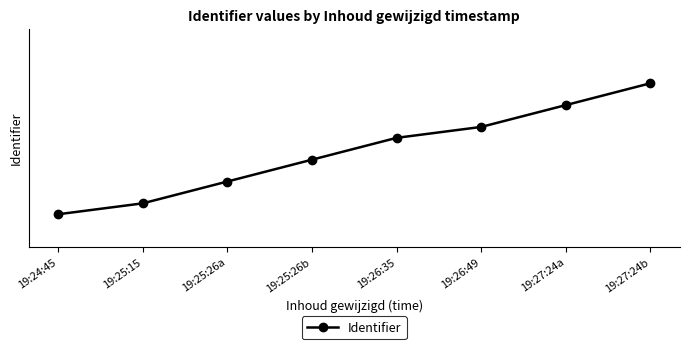

Does the chart have visible grid lines?

Yes